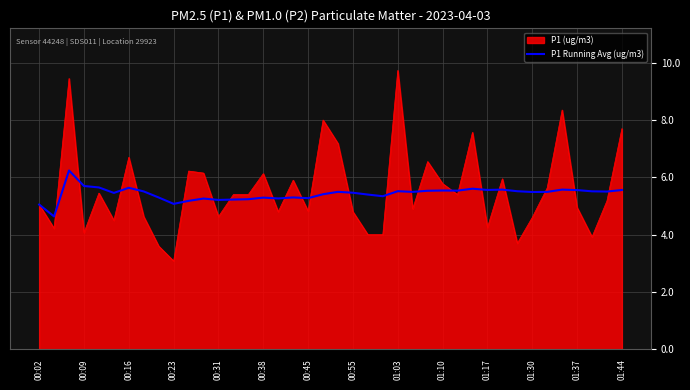

What is the greatest value displayed?

9.7